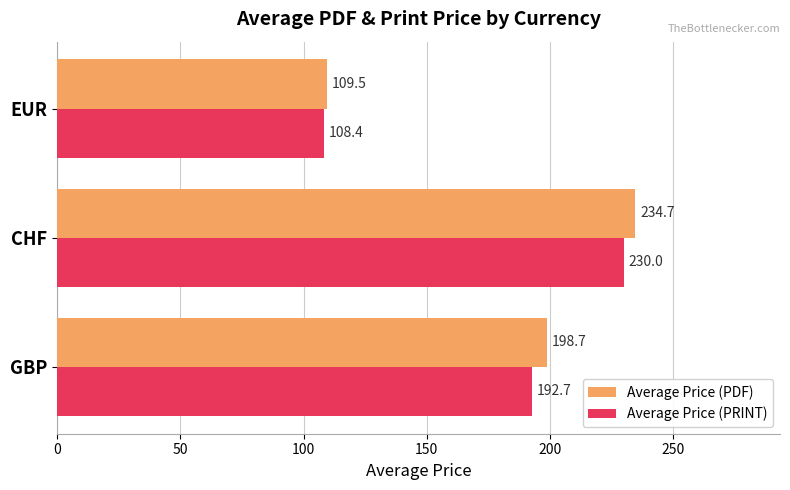

Rank the categories by Average Price (PRINT) value from lowest to highest.

EUR, GBP, CHF